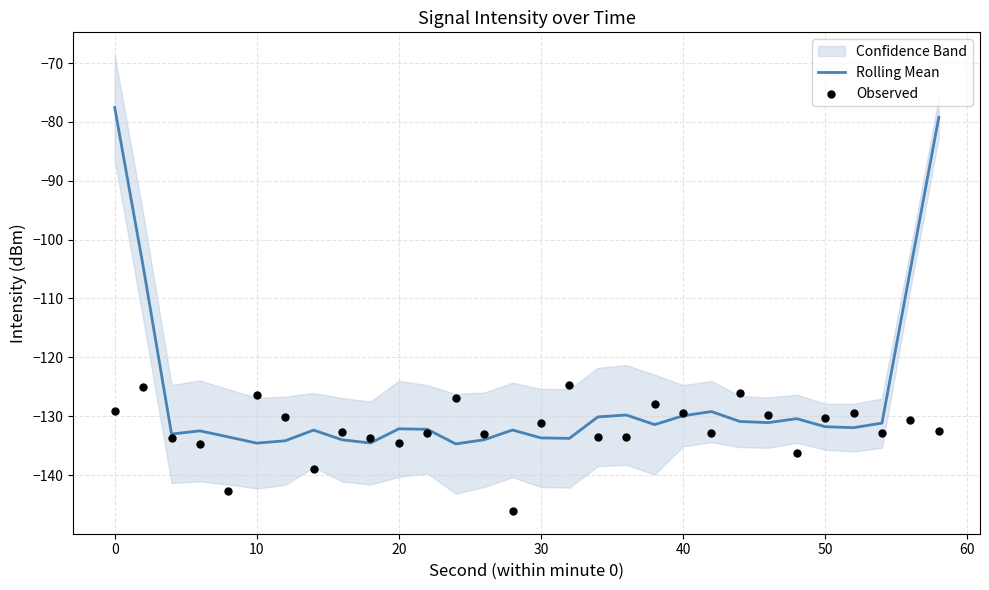

True or false: Rolling Mean has a value of -63.6 at 50.

False